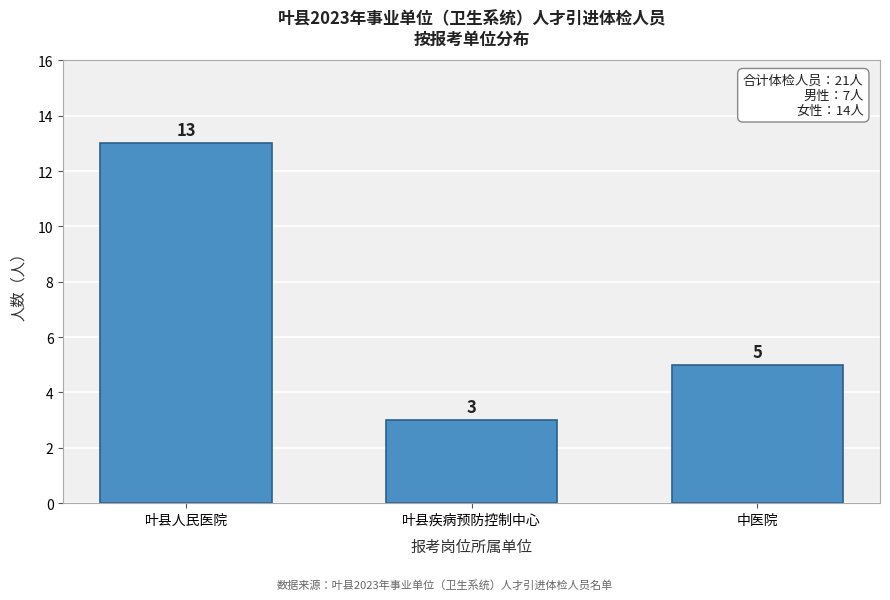

Reading left to right, transcribe all the data shown in this chart.

叶县人民医院=13	叶县疾病预防控制中心=3	中医院=5